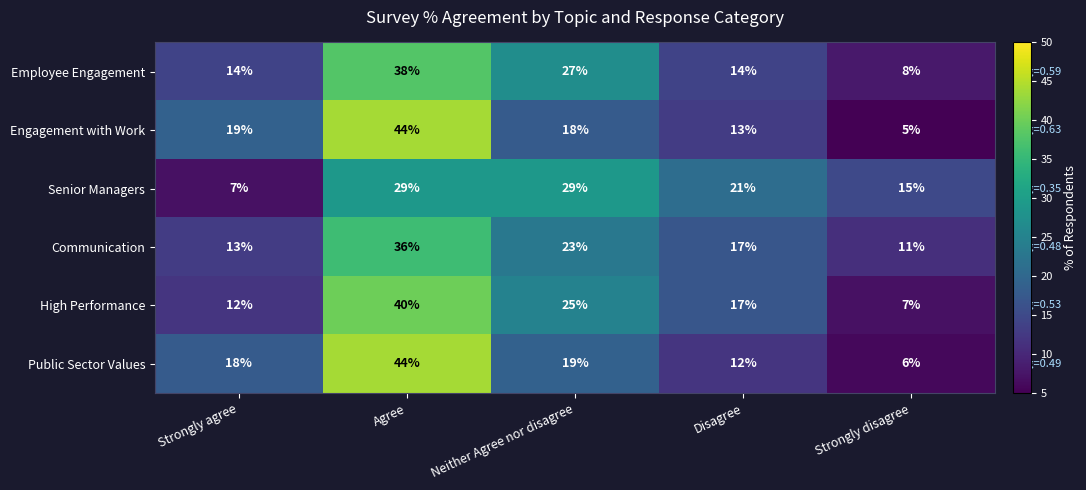

Reading right to left, what are all the values shown in this chart?

Employee Engagement: 8	14	27	38	14
Engagement with Work: 5	13	18	44	19
Senior Managers: 15	21	29	29	7
Communication: 11	17	23	36	13
High Performance: 7	17	25	40	12
Public Sector Values: 6	12	19	44	18